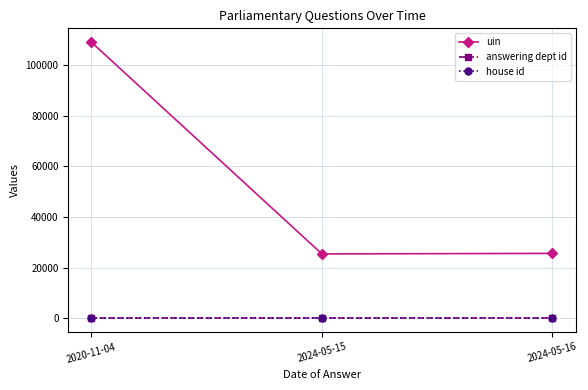

At which category is the sum across all series the highest?

2020-11-04